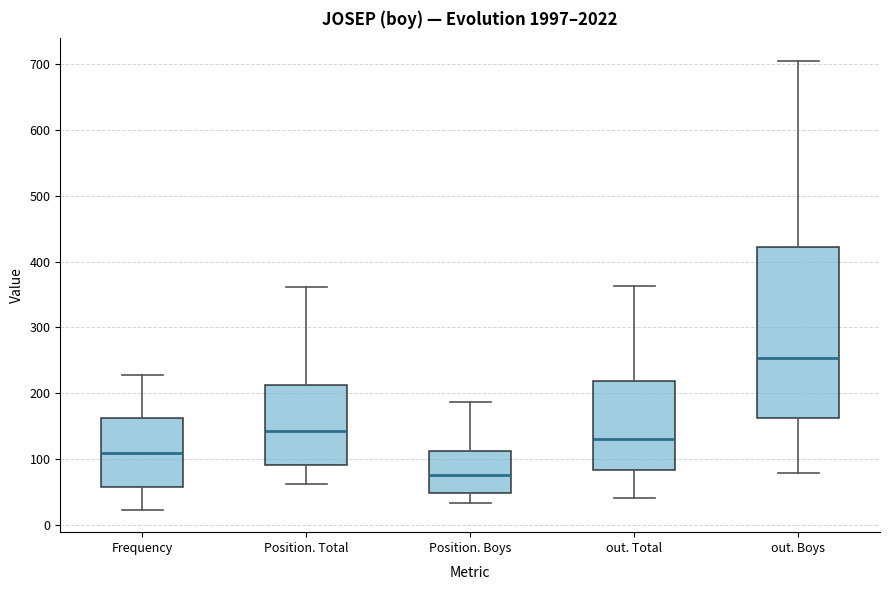

Comparing the boxes themselves (not the whiskers), which one is the tallest?

out. Boys